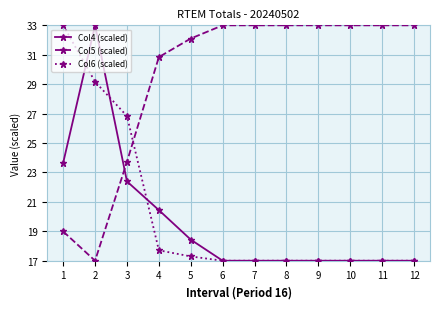

The value of Col4 (scaled) at 3 is 12.0. True or false?

False